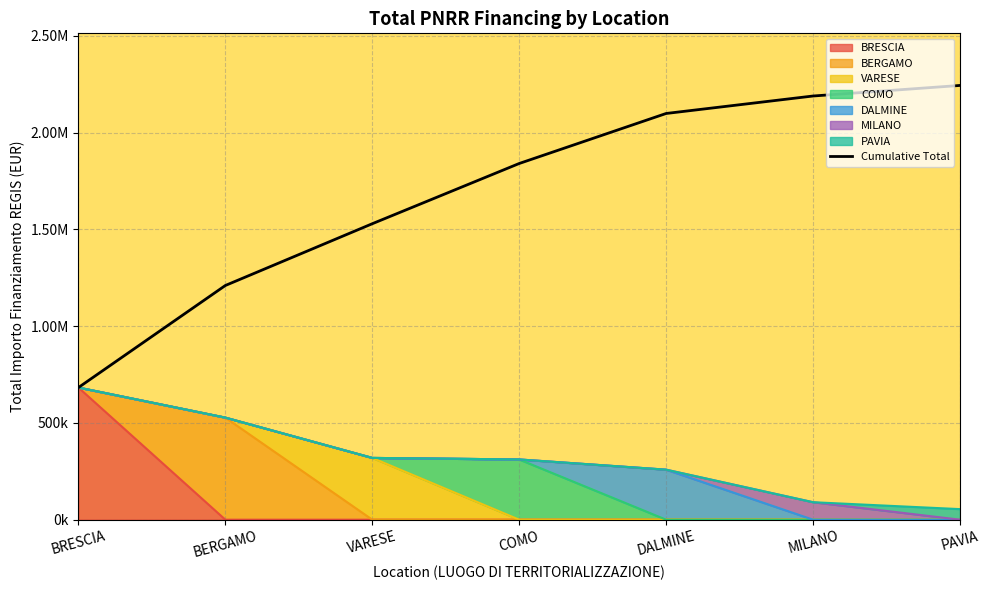

Count the number of values greater than 1839885.

4